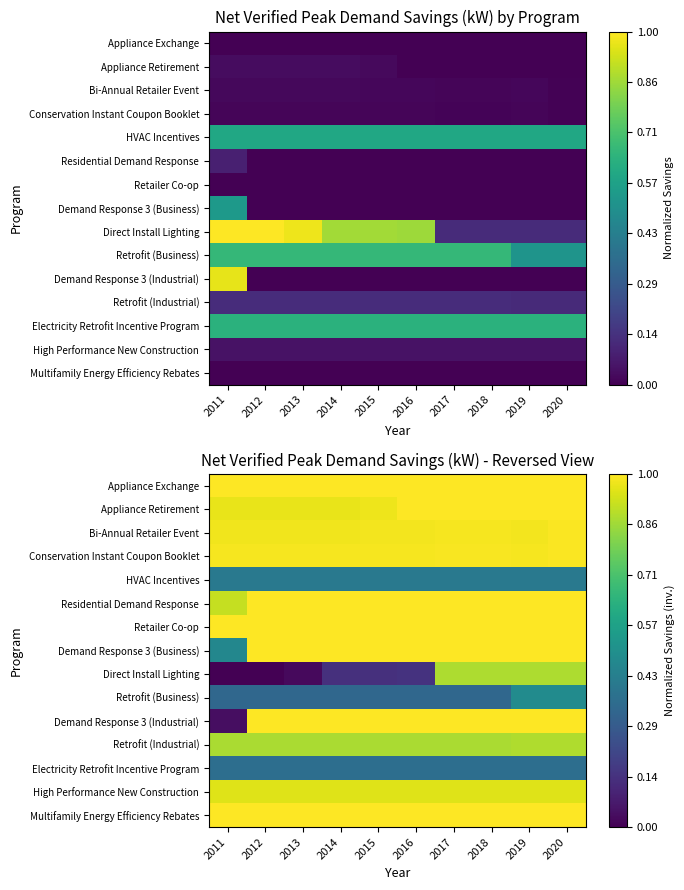

The Retrofit (Business) series shows 0.5 at 2020. True or false?

True